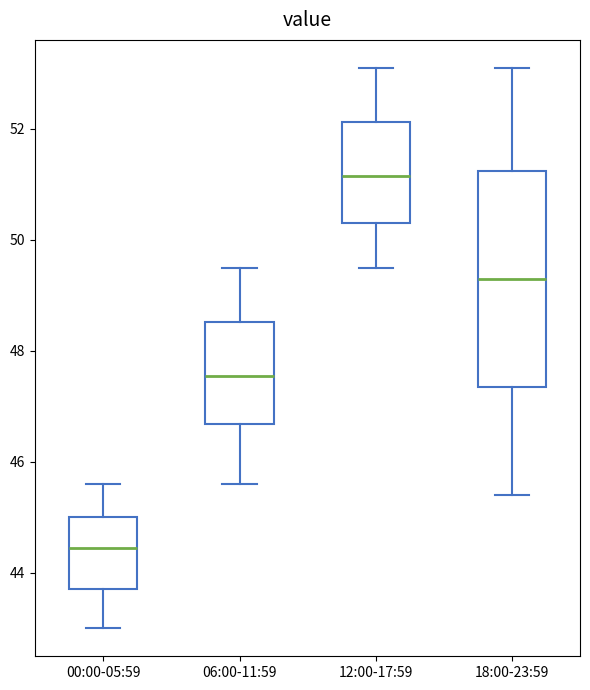

Comparing the boxes themselves (not the whiskers), which one is the tallest?

18:00-23:59